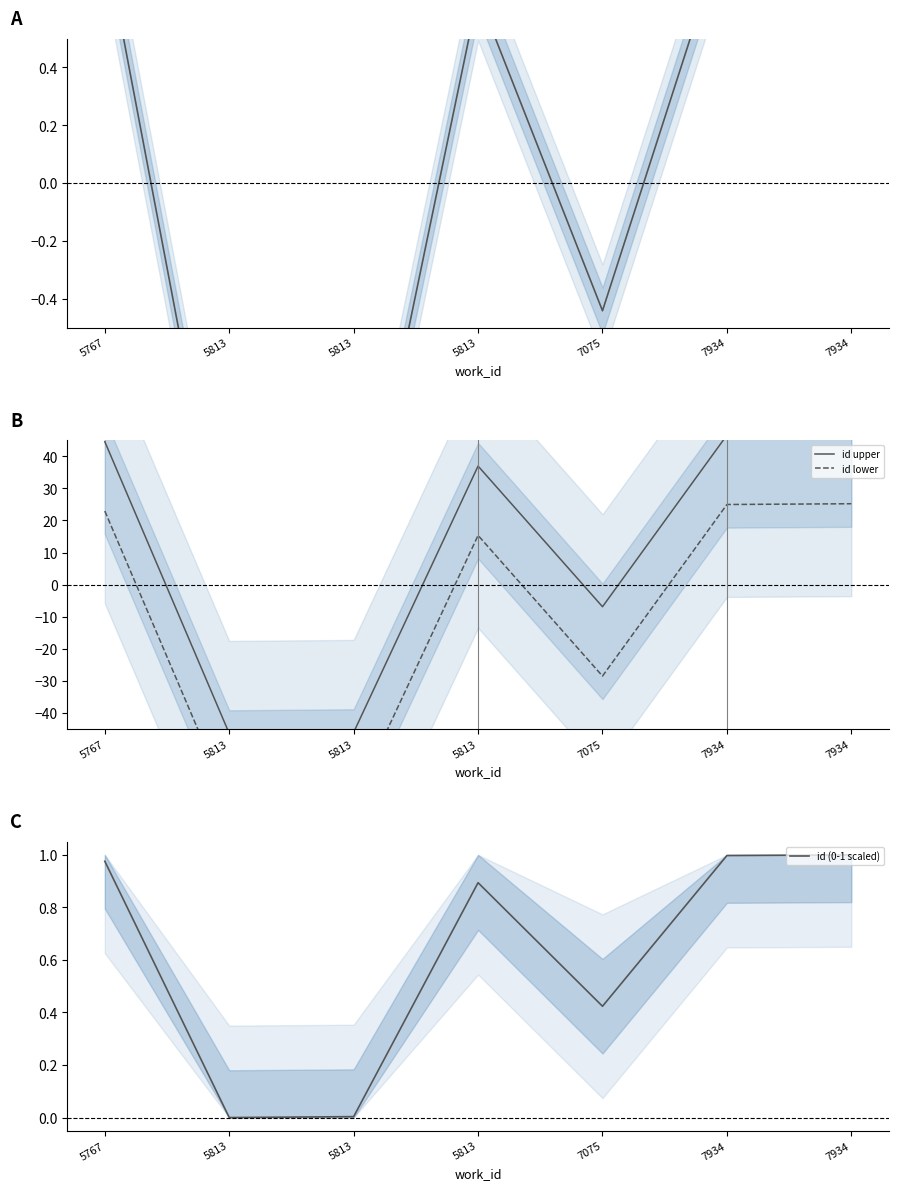

What is the difference between the id upper values at 5813 and 7934?

9.6